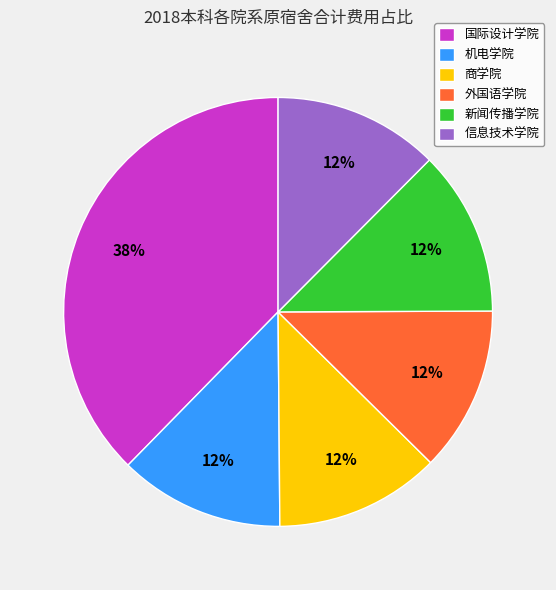

What is the ratio of the value at 商学院 to the value at 国际设计学院?

0.3